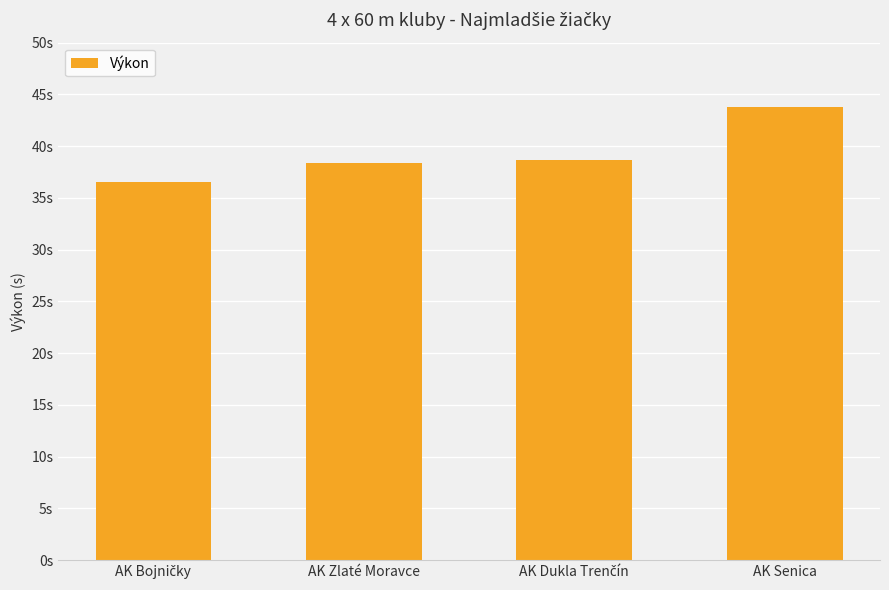

Reading left to right, what are all the values shown in this chart?

AK Bojničky=36.5	AK Zlaté Moravce=38.4	AK Dukla Trenčín=38.6	AK Senica=43.8